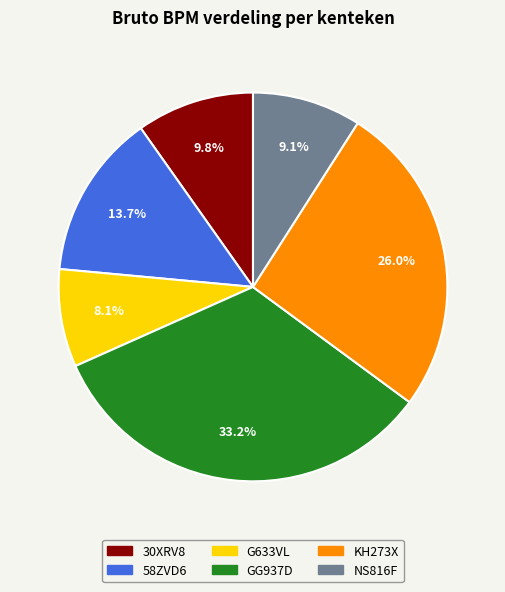

To the nearest percent, what percentage of the pie is NS816F?

9%